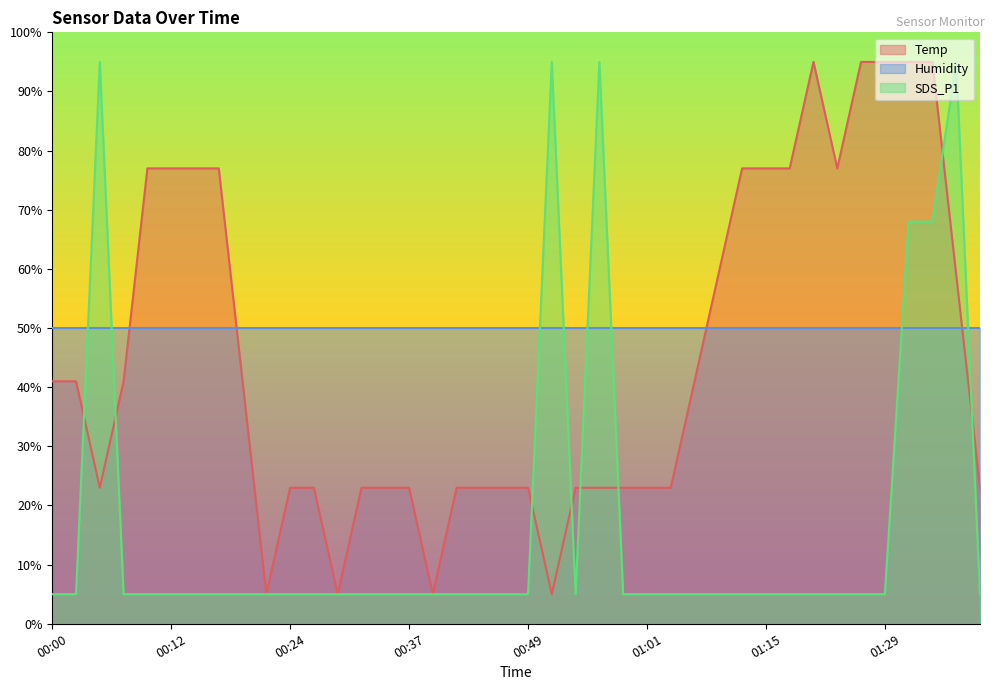

What is the sum of all SDS_P1 values?

686.0